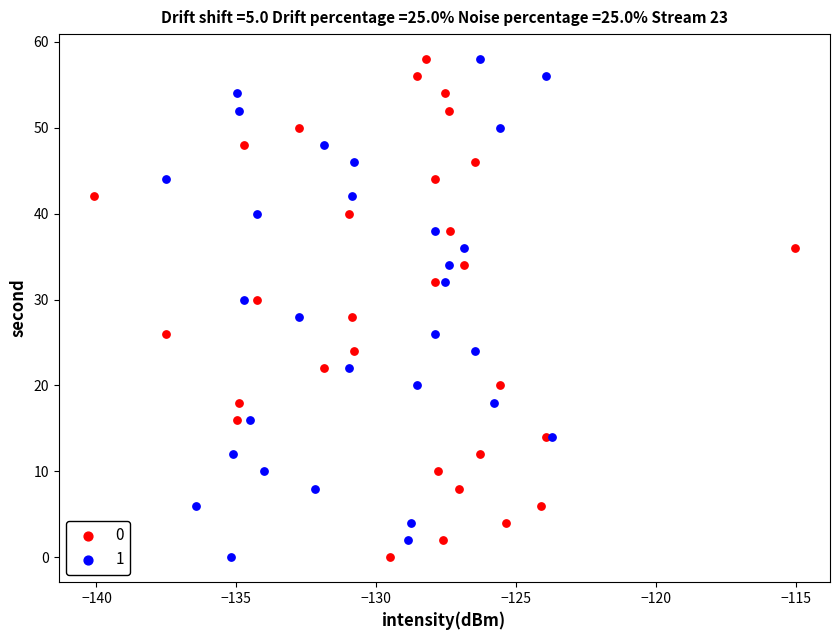

What are all the series names shown in the legend?

0, 1